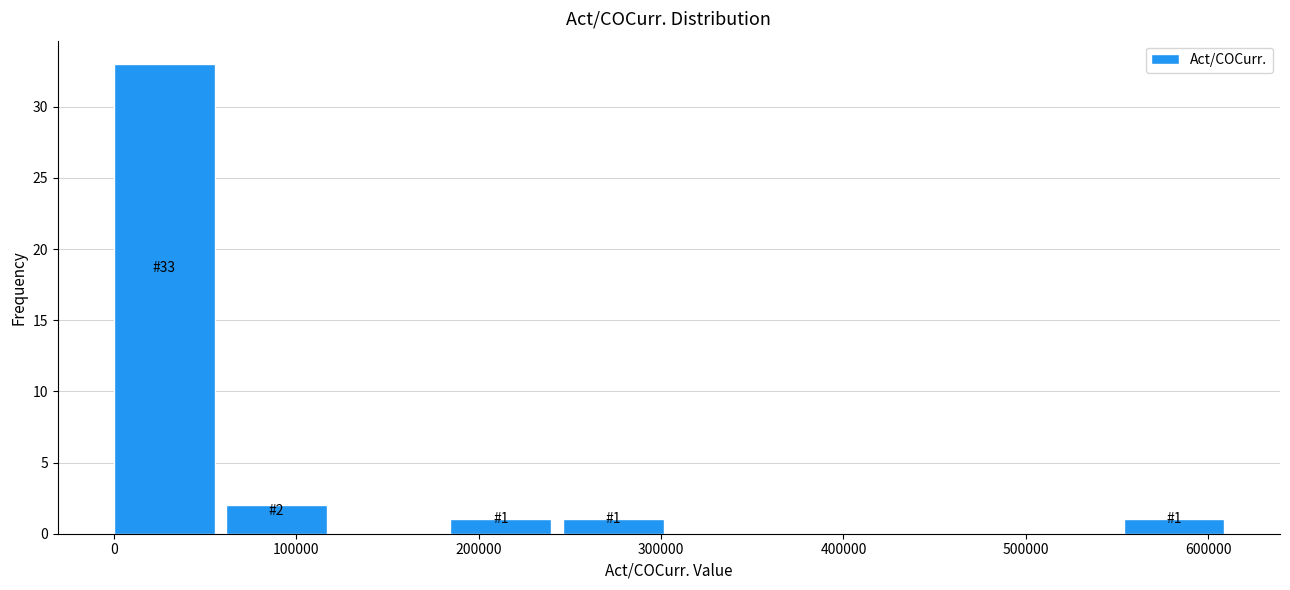

Over which range of the x-axis is the bar tallest?

0 to 60000